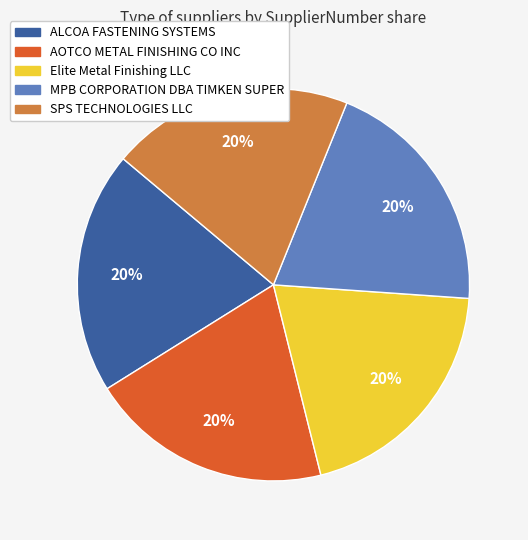

What percentage is the SPS TECHNOLOGIES LLC slice, to the nearest percent?

20%